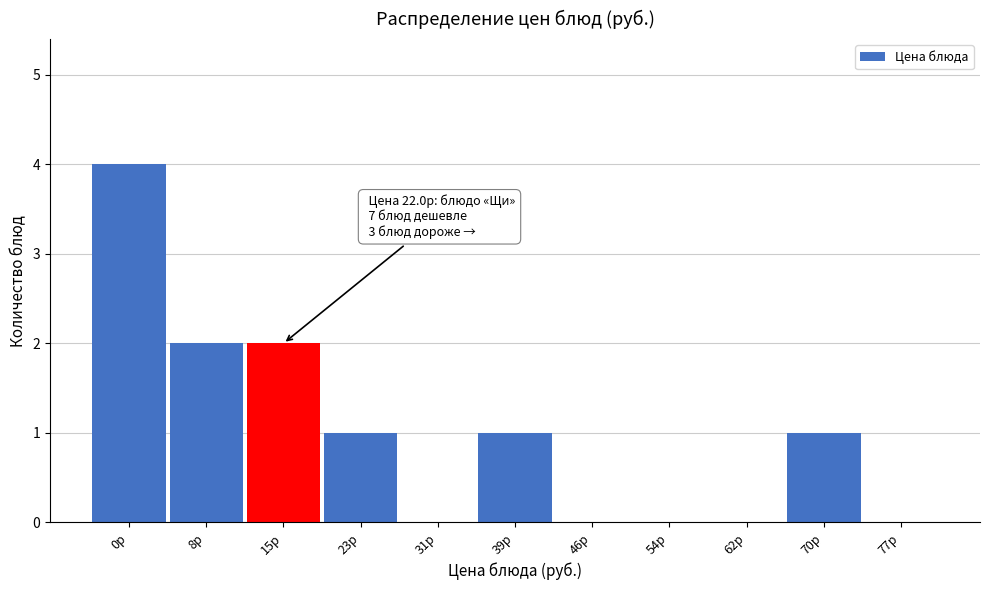

Reading left to right, list all the values displayed in this chart.

0р=4	8р=2	15р=2	23р=1	31р=0	39р=1	46р=0	54р=0	62р=0	70р=1	77р=0